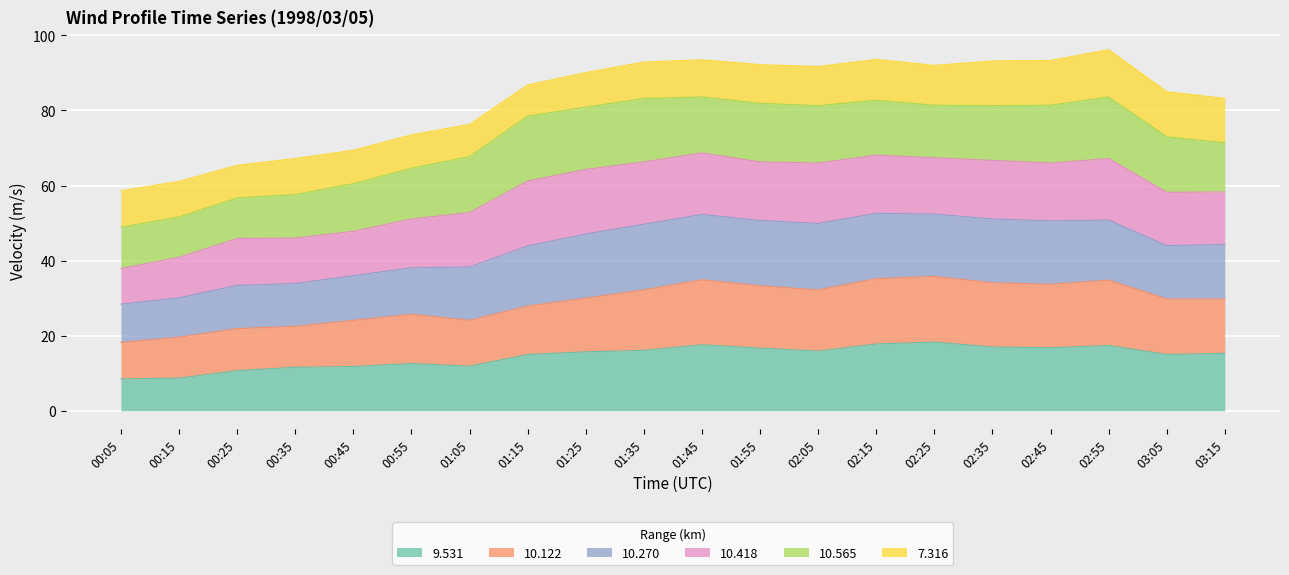

Where is the first local minimum for 10.270?

02:05